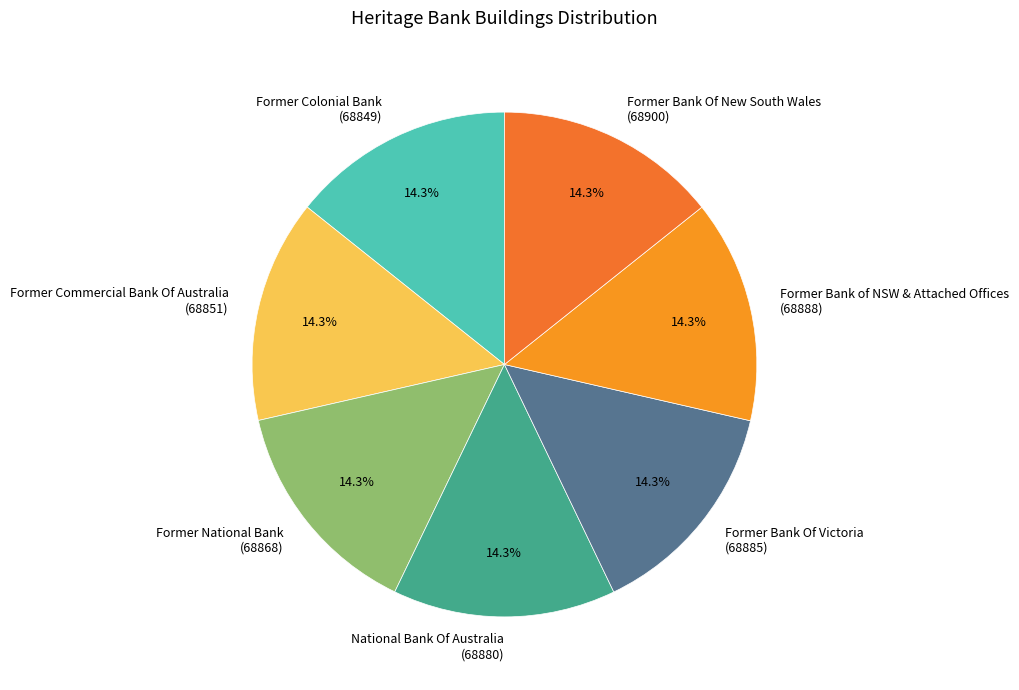

Is National Bank Of Australia the majority of the pie?

No